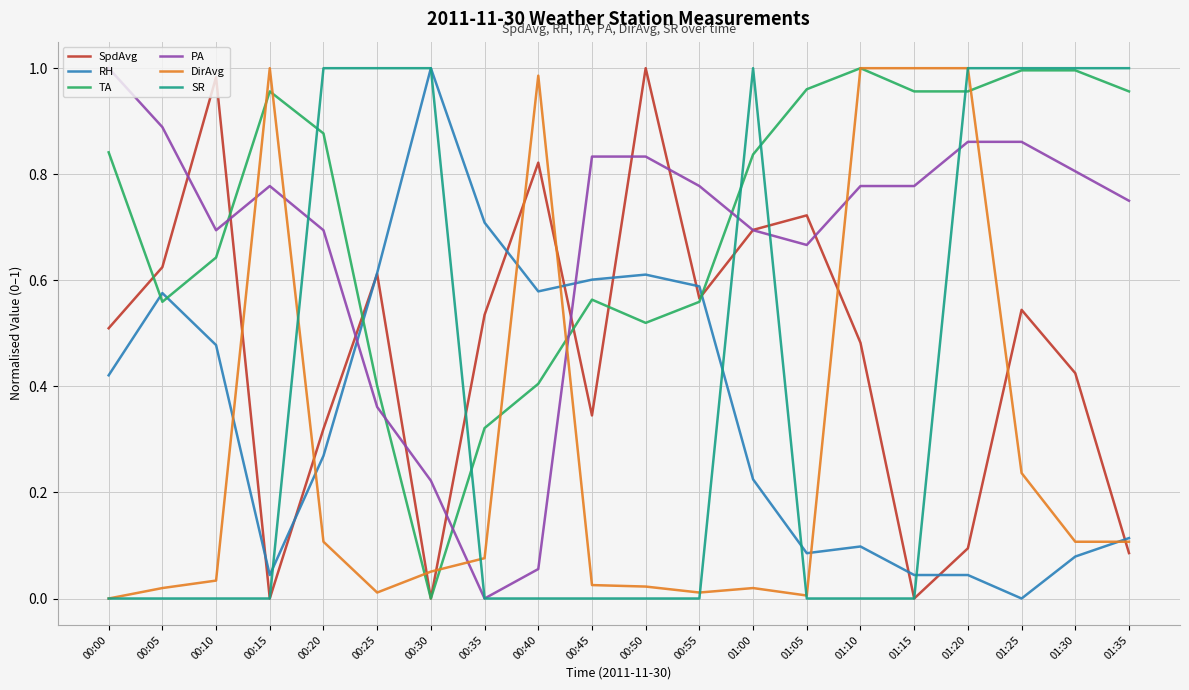

True or false: DirAvg and TA intersect in this chart.

True